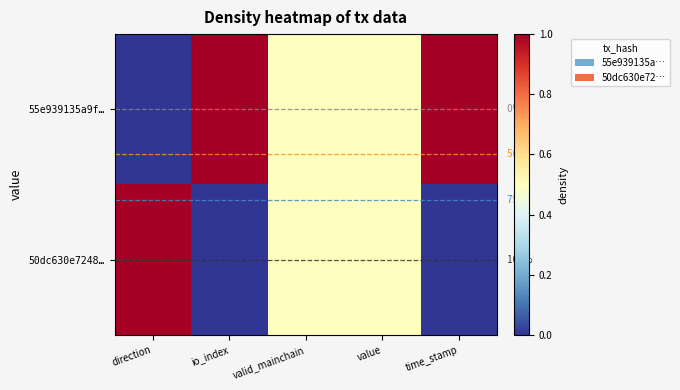

True or false: 50dc630e7248… has a value of 0.5 at valid_mainchain.

True